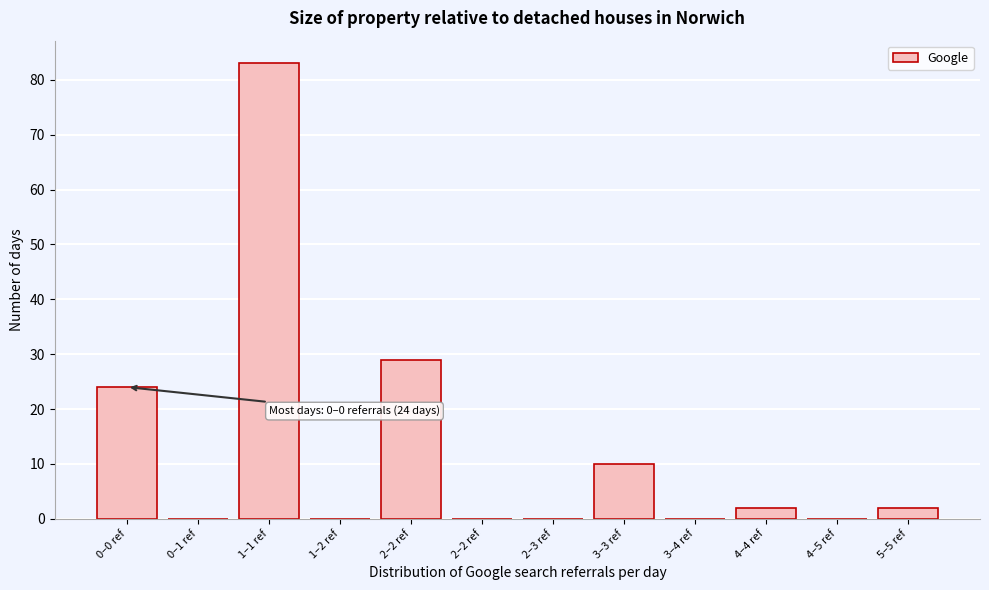

How many series are shown in this chart?

1